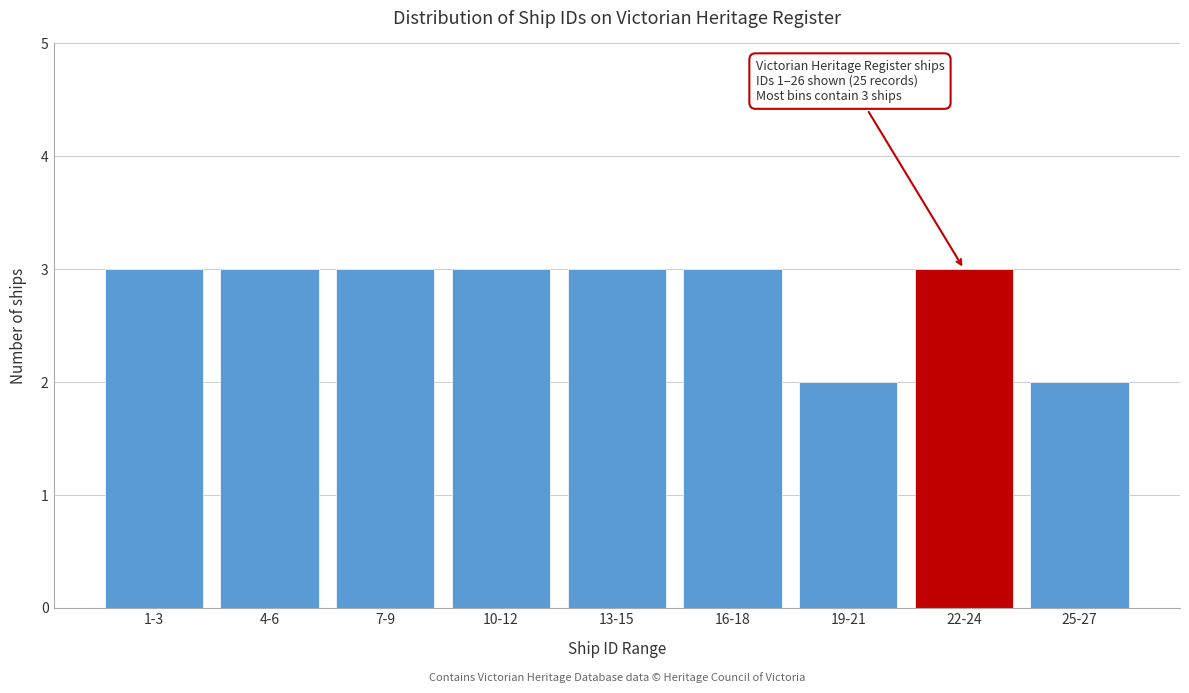

Reading right to left, list all the values displayed in this chart.

2	3	2	3	3	3	3	3	3